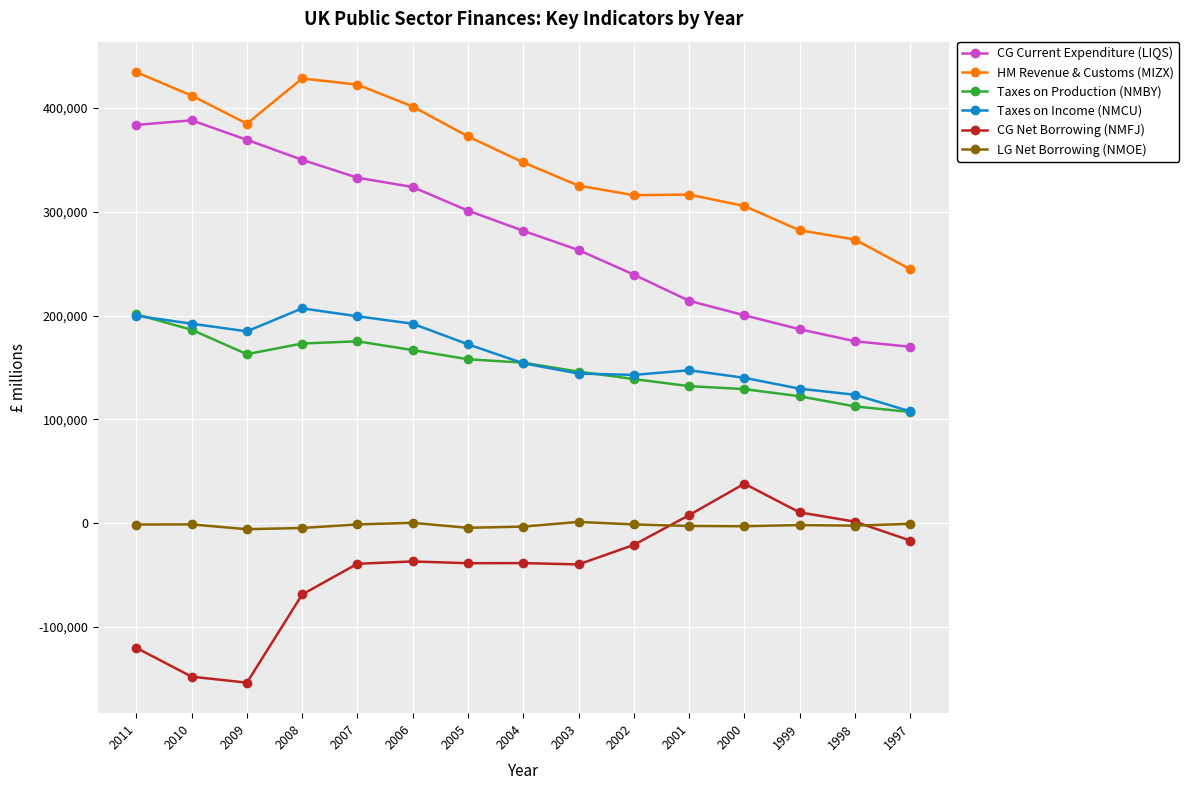

What is the value of the LG Net Borrowing (NMOE) point at the 3rd from the left?

-5828